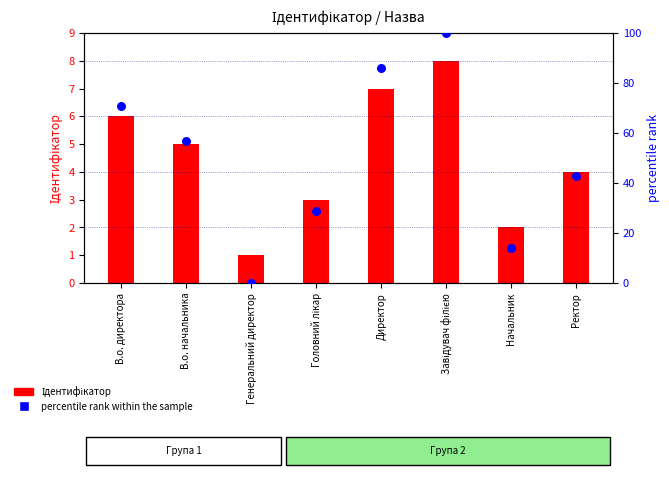

Which series has the largest total across all categories?

percentile rank within the sample